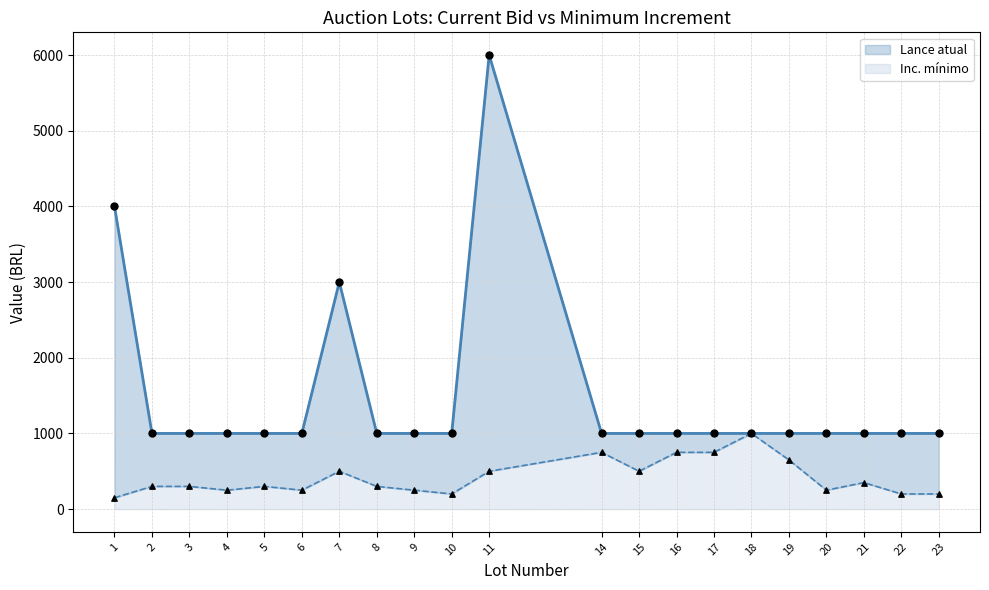

Which series has the largest Y range (max minus min)?

Lance atual